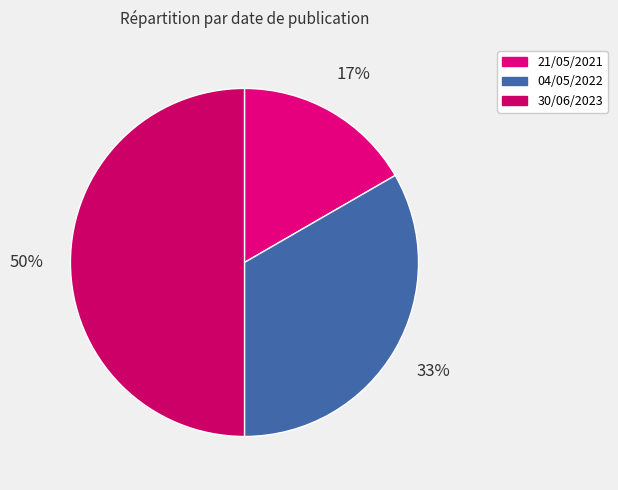

Does any single category account for the majority?

No